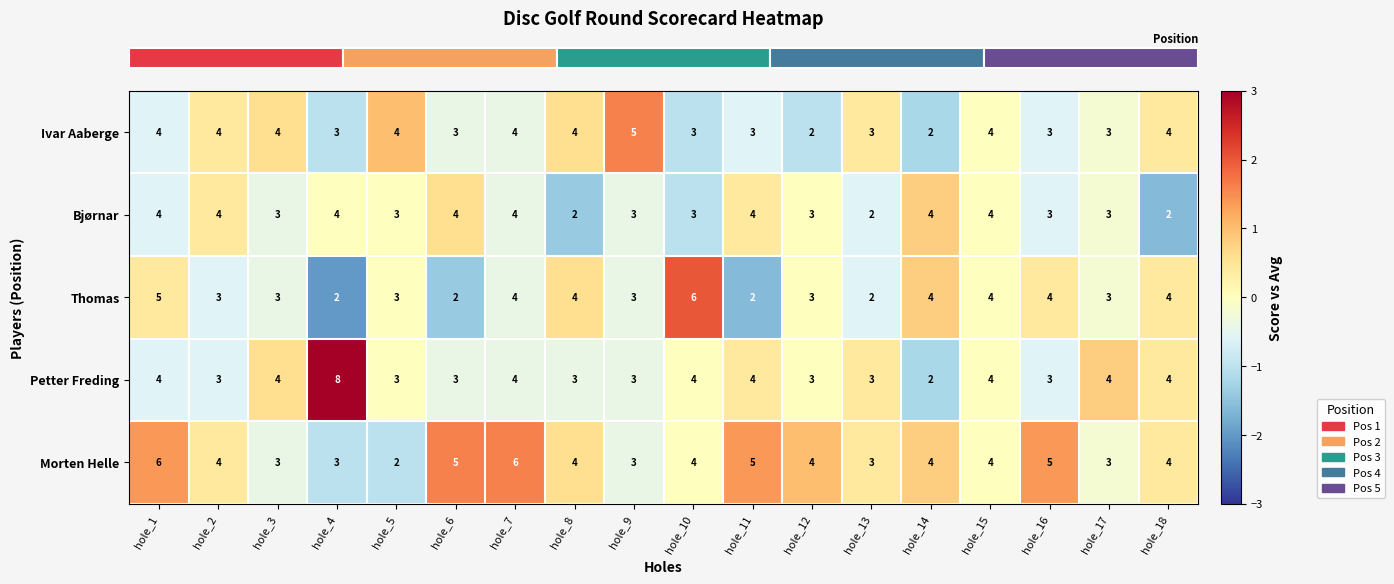

What is the difference between the maximum and minimum values in the Thomas series?

4